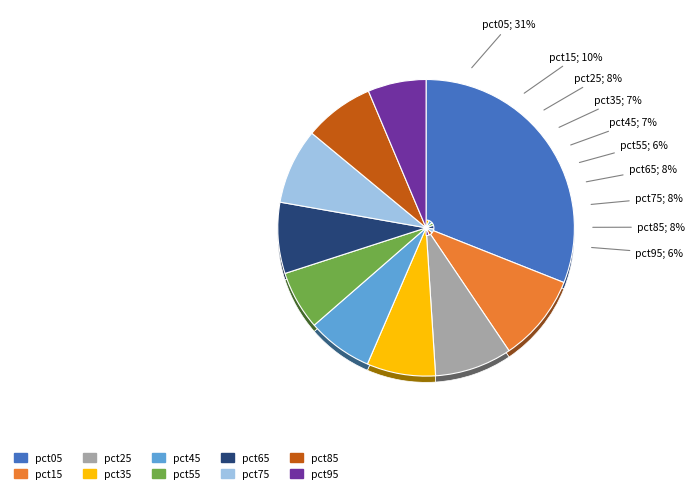

To the nearest percent, what percentage of the pie is pct75?

8%